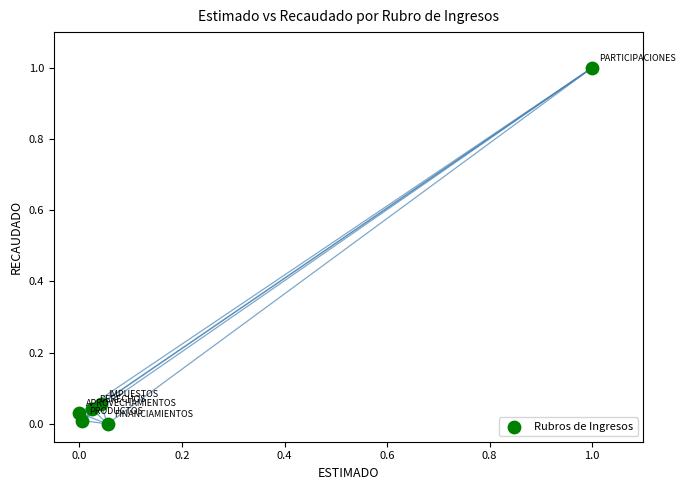

What is the range of Y values (max minus min)?

1.0